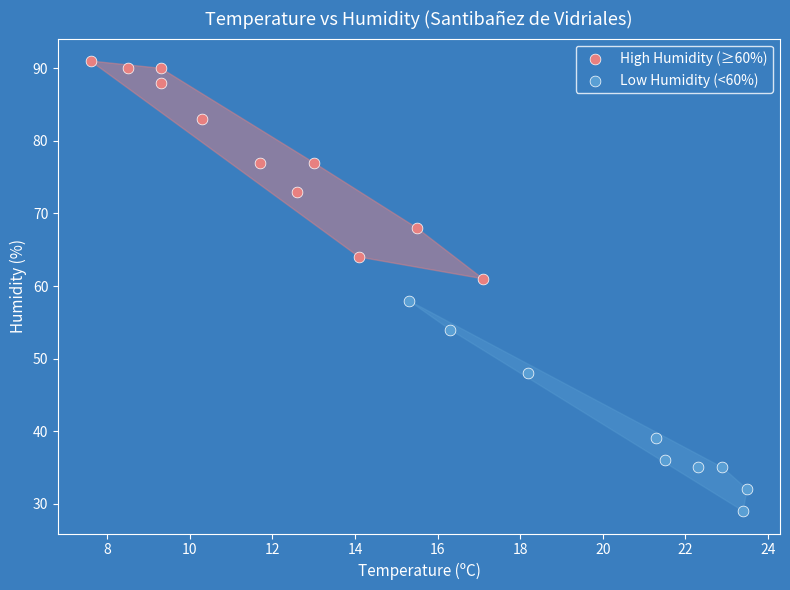

Which series contains the highest Y value?

High Humidity (≥60%)